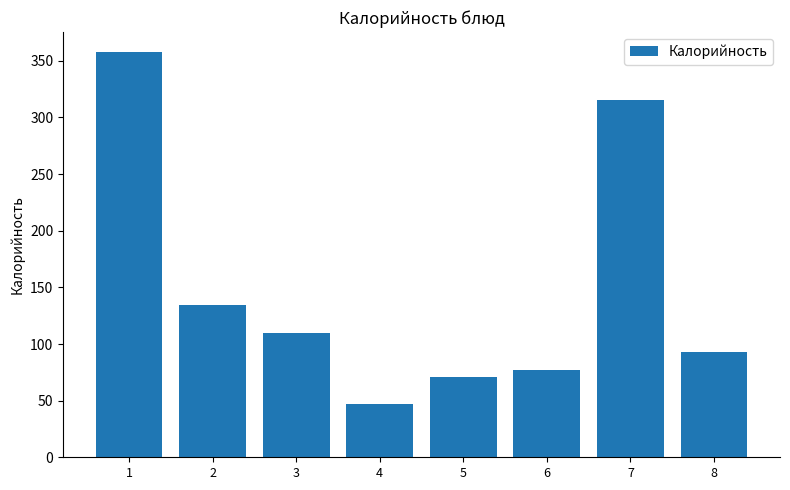

At which label does the data first exceed 110?

1